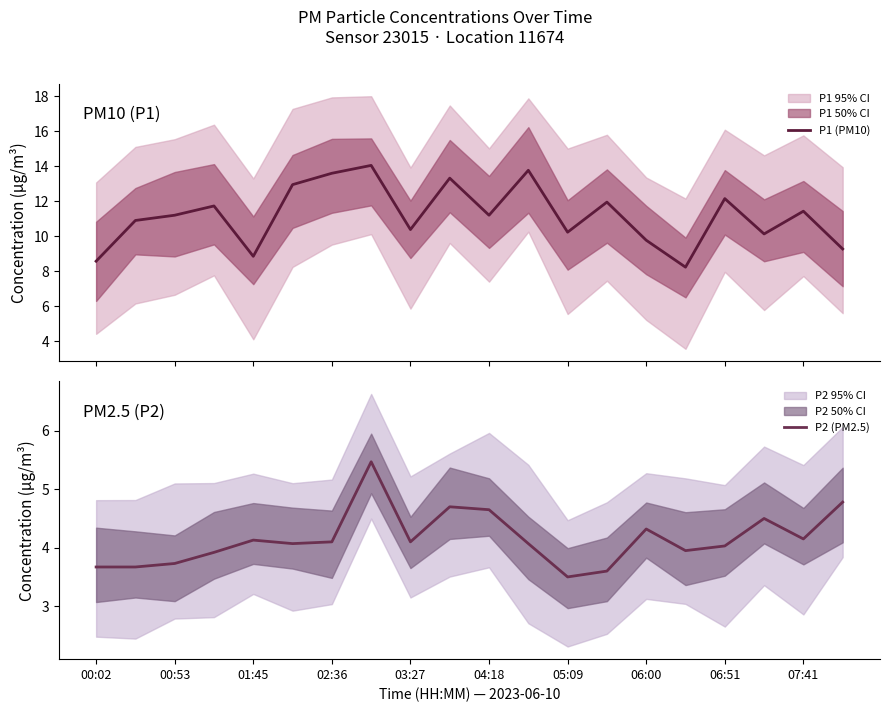

True or false: P2 (PM2.5) and P1 (PM10) cross at least once.

False